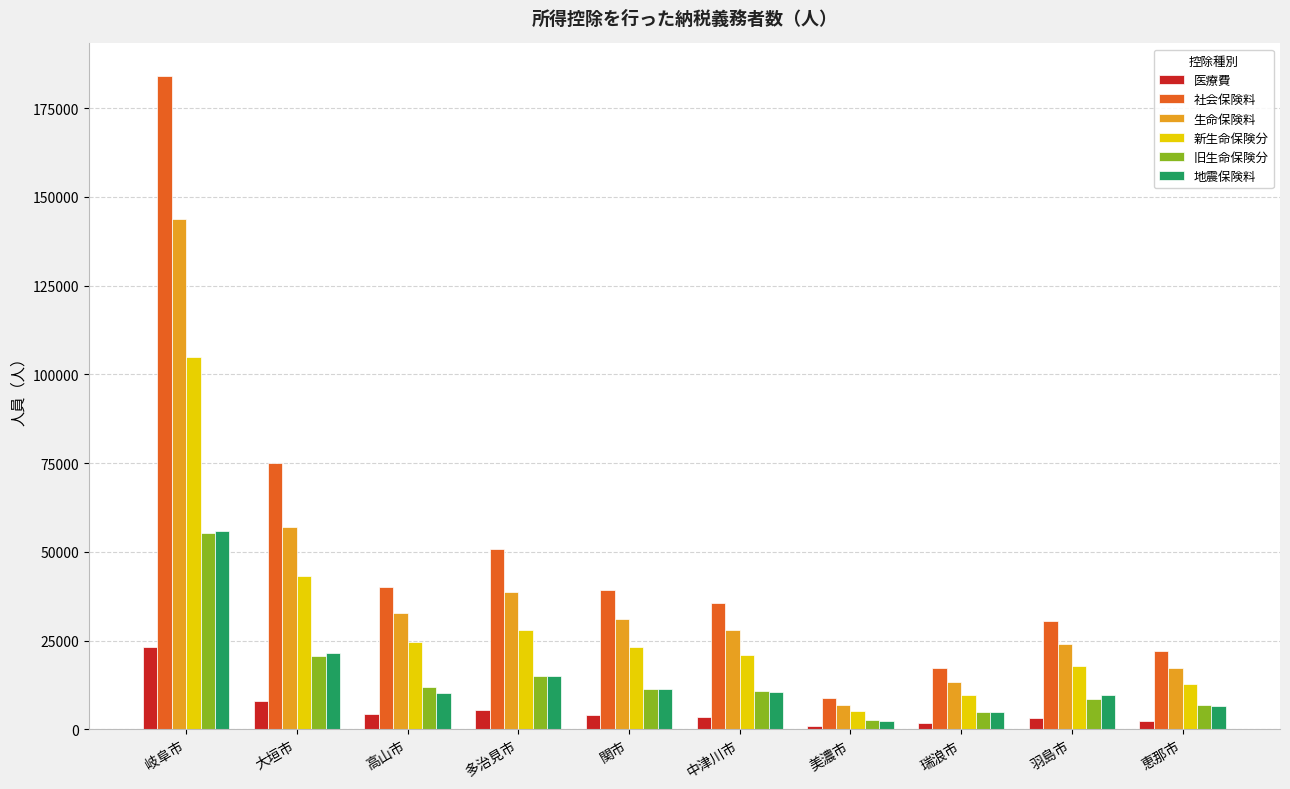

Which series has the largest range (max minus min)?

社会保険料